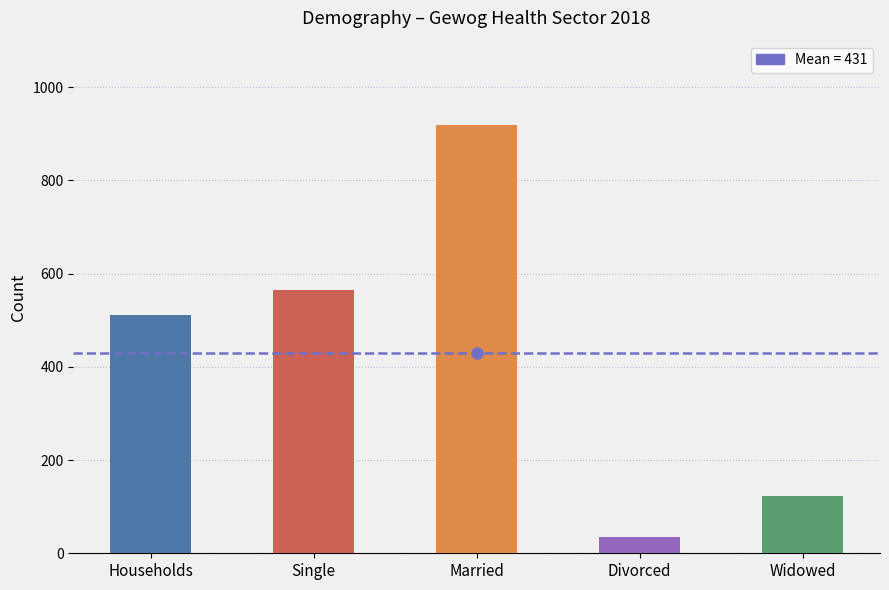

Rank the categories by value from lowest to highest.

Divorced, Widowed, Households, Single, Married